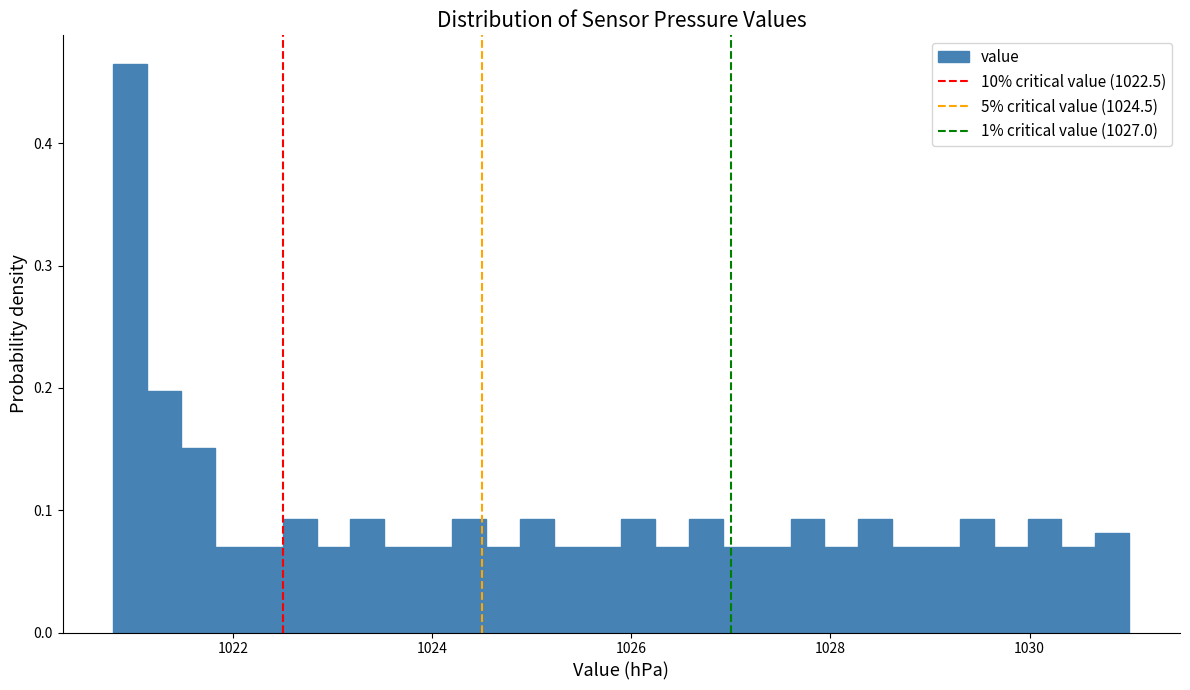

Read against the x-axis, roughly where is the centre of the tallest bar?

1021.0